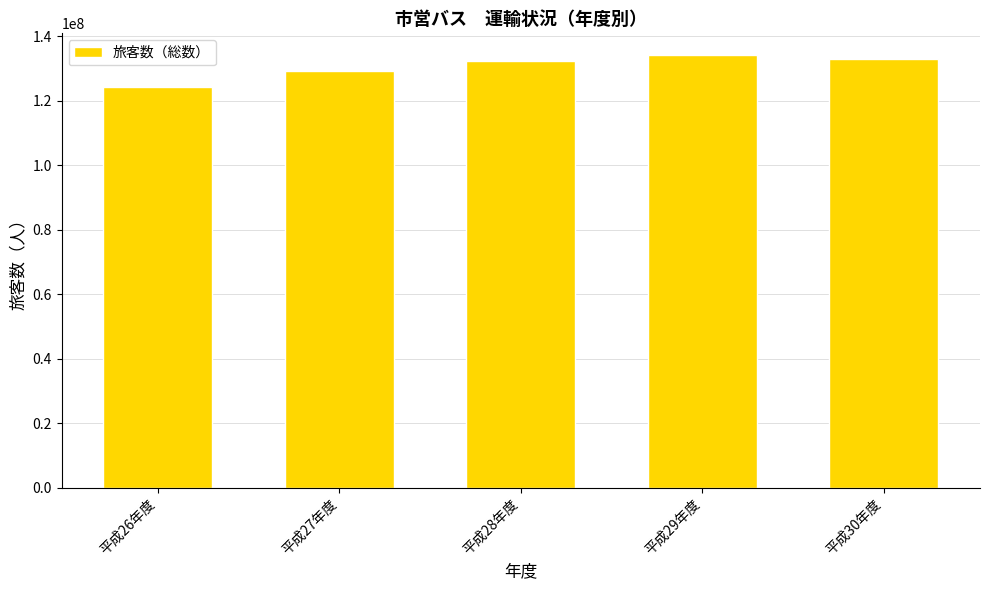

What is the sum of all values?

653028750